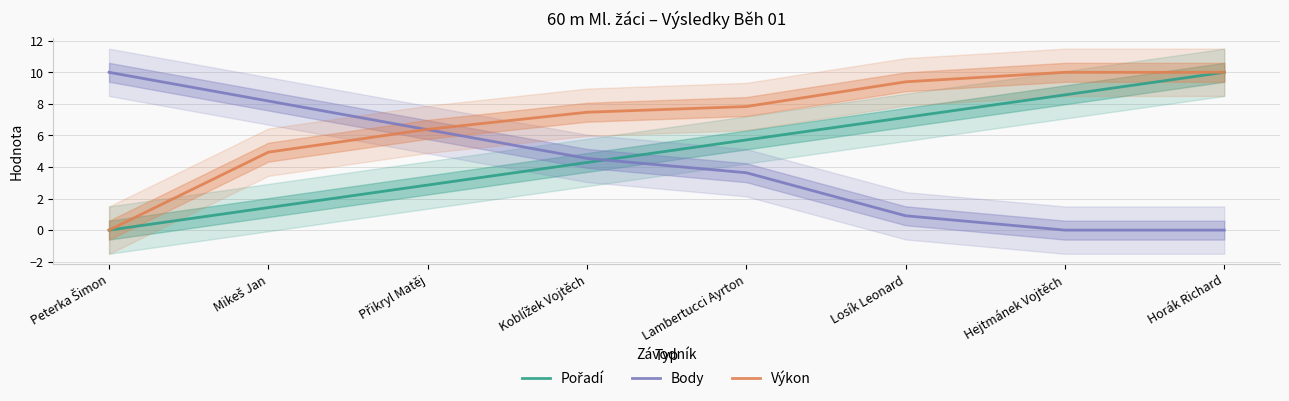

True or false: Výkon and Body cross at least once.

True